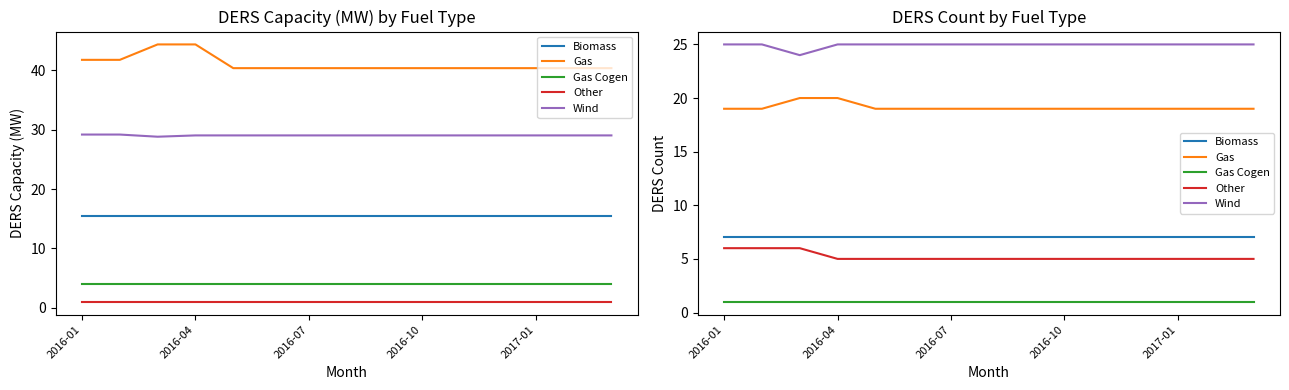

What is the spread (max minus min) of values at 2016-01?

24